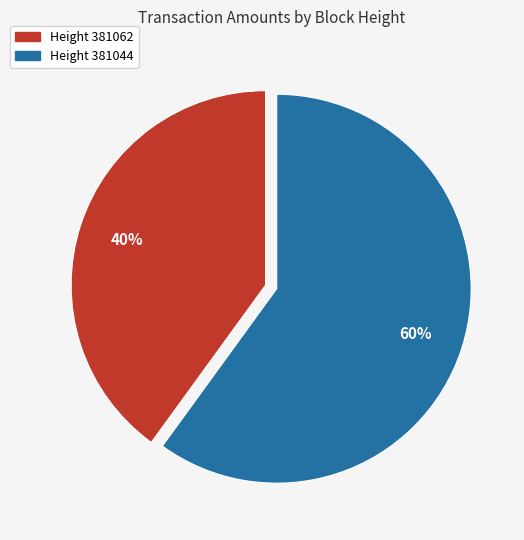

To the nearest percent, what is the combined percentage of Height 381044 and Height 381062?

100%